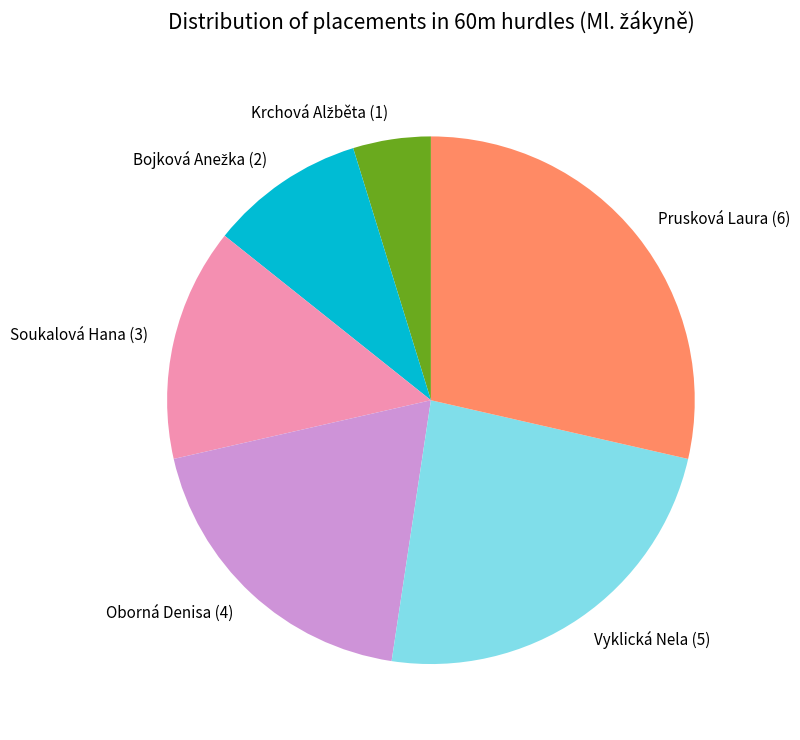

Is it true that Soukalová Hana is 14% of the pie?

True